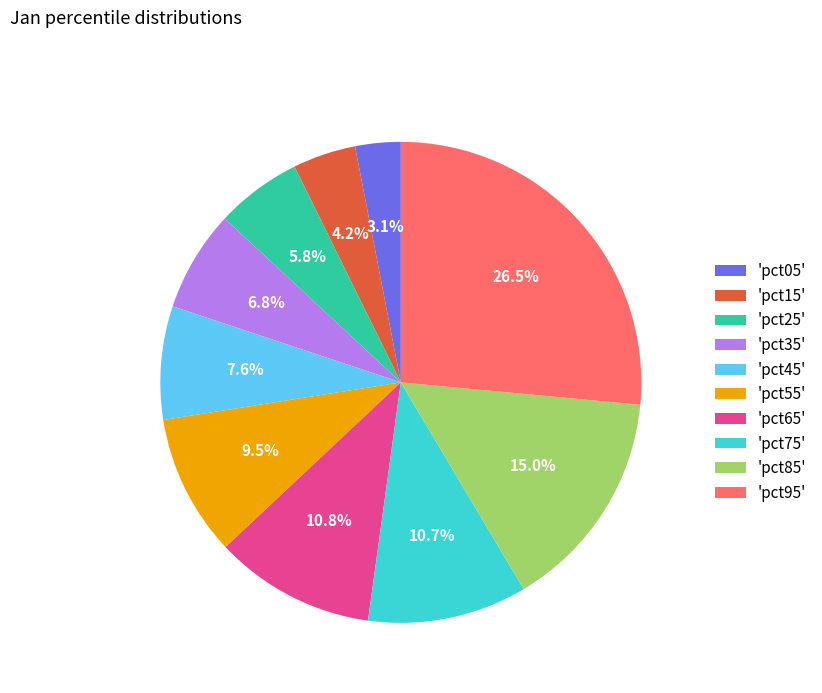

Is there a majority slice in this chart?

No